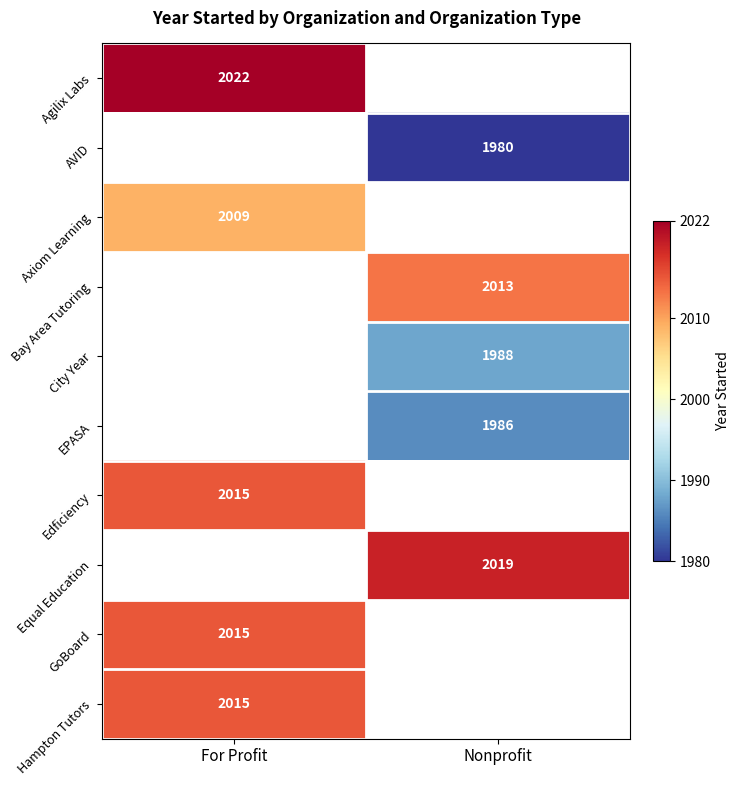

How many data points does each series have?

2